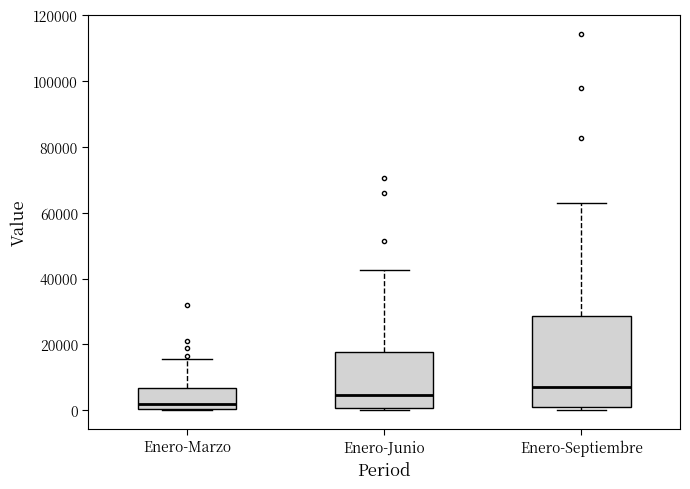

Which box has the lowest median line?

Enero-Marzo